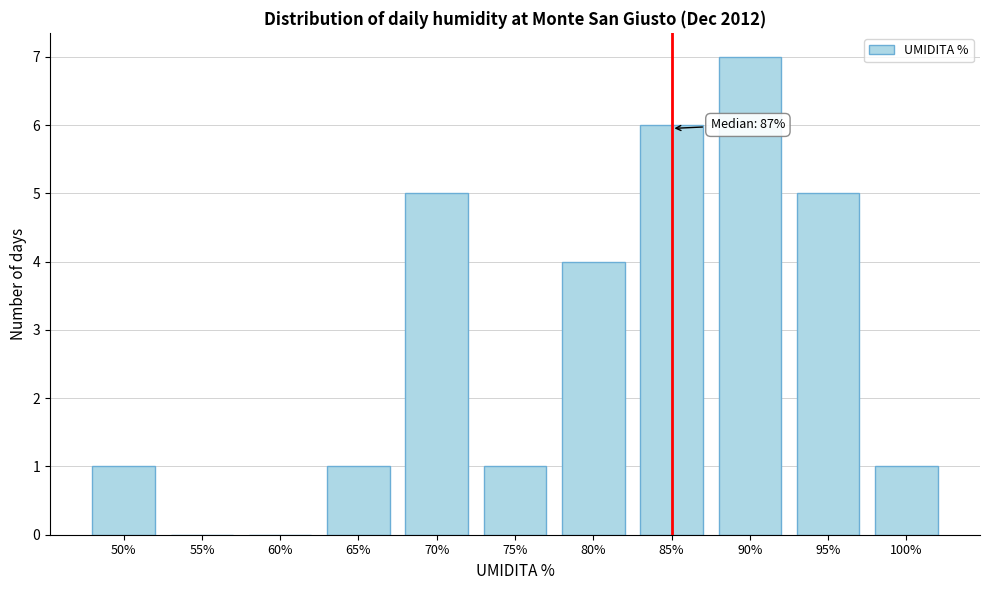

Reading left to right, list all the values displayed in this chart.

50%=1	55%=0	60%=0	65%=1	70%=5	75%=1	80%=4	85%=6	90%=7	95%=5	100%=1